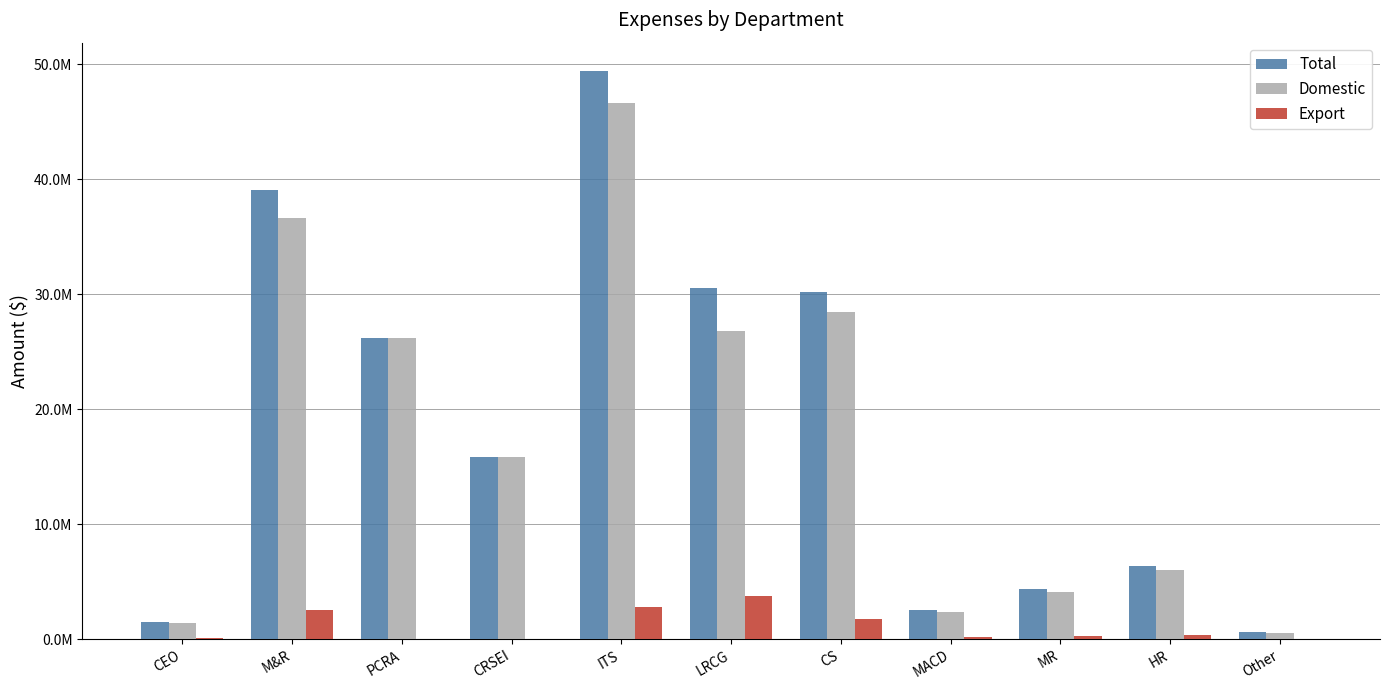

What is the sum of all Total values?

206600000.0